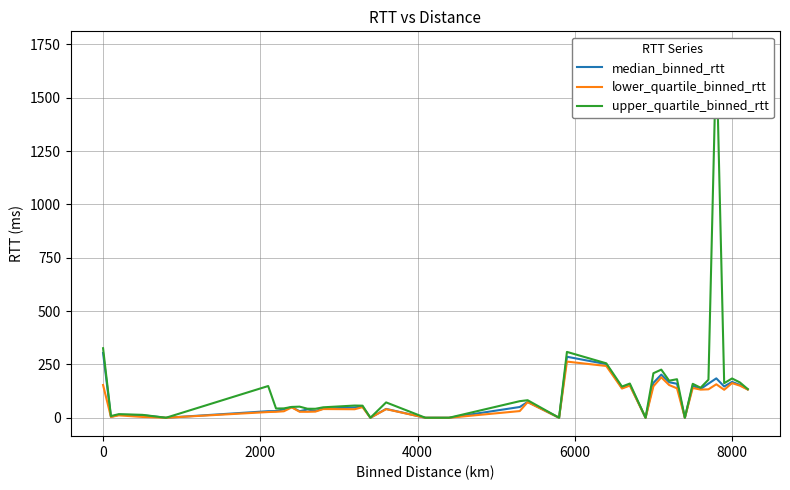

Reading left to right, list all the values displayed in this chart.

median_binned_rtt: 303.6	4.3	14.0	11.9	0.0	30.9	31.4	39.9	49.7	30.6	39.0	31.6	42.5	48.5	53.2	0.0	41.5	0.0	0.0	50.5	74.3	0.0	286.0	251.6	139.6	154.1	0.0	163.8	202.3	166.5	159.3	0.0	149.9	134.9	160.0	184.7	146.6	168.0	154.1	133.2
lower_quartile_binned_rtt: 153.5	3.8	11.2	3.8	0.0	26.9	27.9	30.5	48.7	28.1	27.9	28.8	40.9	39.9	49.7	0.0	40.3	0.0	0.0	31.3	73.3	0.0	263.3	242.8	137.0	151.0	0.0	147.5	189.5	153.4	137.8	0.0	139.7	131.9	133.3	156.9	131.2	162.4	150.5	132.2
upper_quartile_binned_rtt: 326.0	8.0	16.9	13.7	0.0	148.8	43.3	43.9	50.8	52.1	42.3	42.1	49.0	57.2	56.6	0.0	72.0	0.0	0.0	77.8	82.2	0.0	308.7	255.3	146.2	160.4	0.0	208.8	225.7	173.8	180.7	0.0	159.2	140.7	178.5	1725.3	162.1	184.2	165.6	134.3